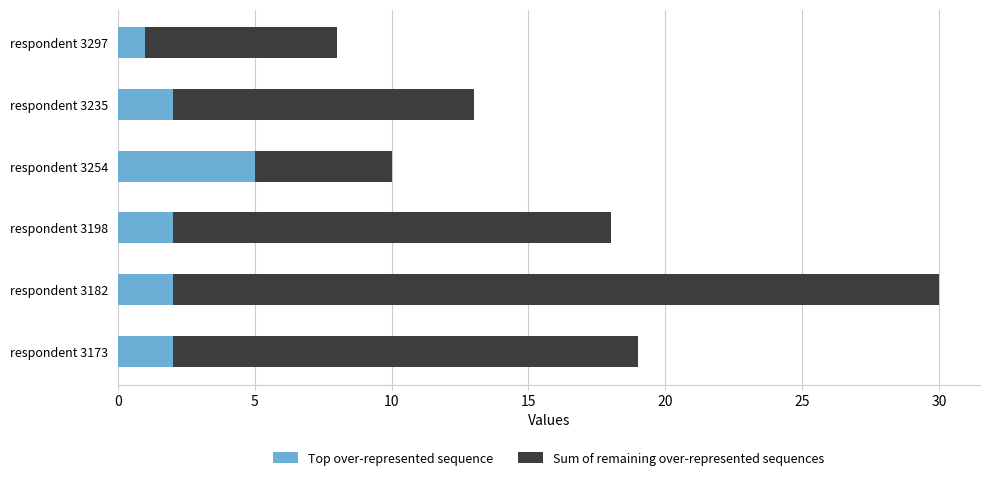

True or false: Top over-represented sequence has a value of 8 at respondent 3254.

False